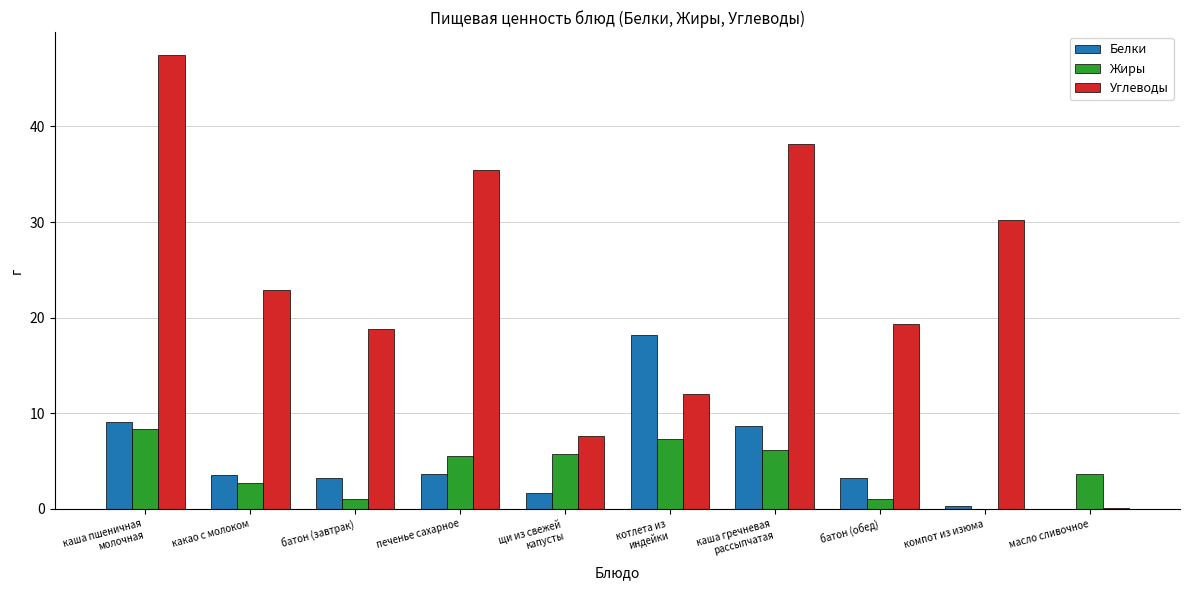

What is the greatest value displayed?

47.5